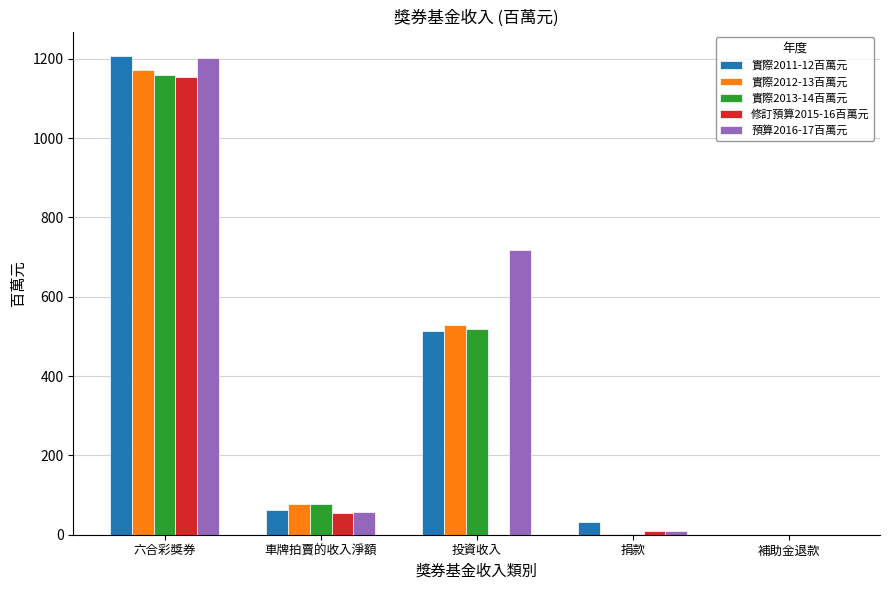

Where is 實際2011-12百萬元 nearest to the value 604?

投資收入